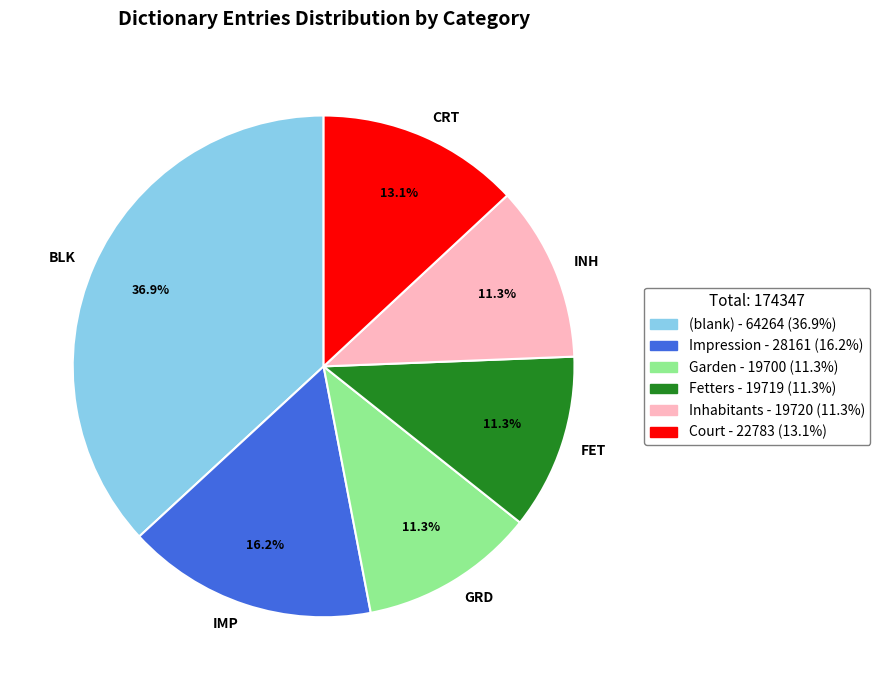

How many segments does this pie chart have?

6